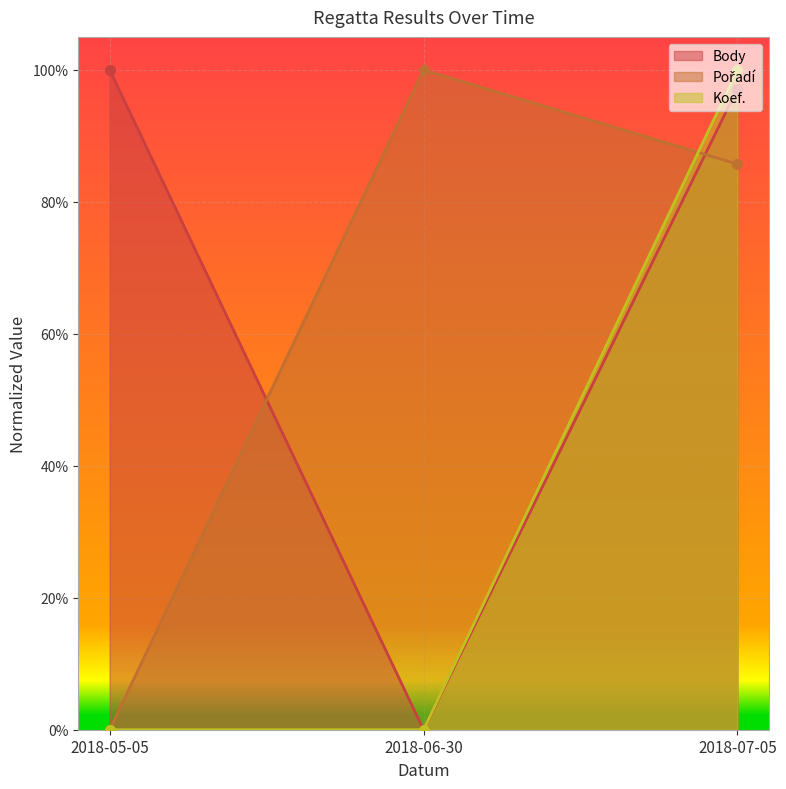

What is the value of the Pořadí point at the 2nd from the left?

1.0